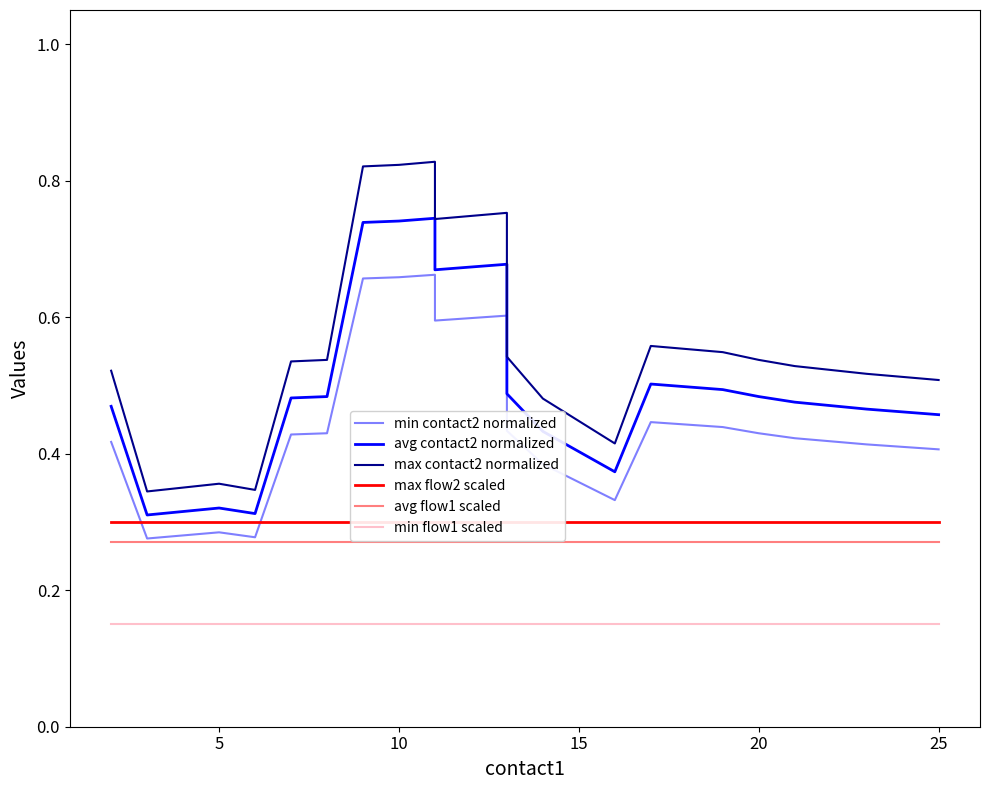

Reading left to right, extract all data points from this chart.

min contact2 normalized: 0.4	0.3	0.3	0.3	0.4	0.4	0.7	0.7	0.7	0.6	0.6	0.4	0.4	0.3	0.4	0.4	0.4	0.4	0.4	0.4
avg contact2 normalized: 0.5	0.3	0.3	0.3	0.5	0.5	0.7	0.7	0.7	0.7	0.7	0.5	0.4	0.4	0.5	0.5	0.5	0.5	0.5	0.5
max contact2 normalized: 0.5	0.3	0.4	0.3	0.5	0.5	0.8	0.8	0.8	0.7	0.8	0.5	0.5	0.4	0.6	0.5	0.5	0.5	0.5	0.5
max flow2 scaled: 0.3	0.3	0.3	0.3	0.3	0.3	0.3	0.3	0.3	0.3	0.3	0.3	0.3	0.3	0.3	0.3	0.3	0.3	0.3	0.3
avg flow1 scaled: 0.3	0.3	0.3	0.3	0.3	0.3	0.3	0.3	0.3	0.3	0.3	0.3	0.3	0.3	0.3	0.3	0.3	0.3	0.3	0.3
min flow1 scaled: 0.1	0.1	0.1	0.1	0.1	0.1	0.1	0.1	0.1	0.1	0.1	0.1	0.1	0.1	0.1	0.1	0.1	0.1	0.1	0.1